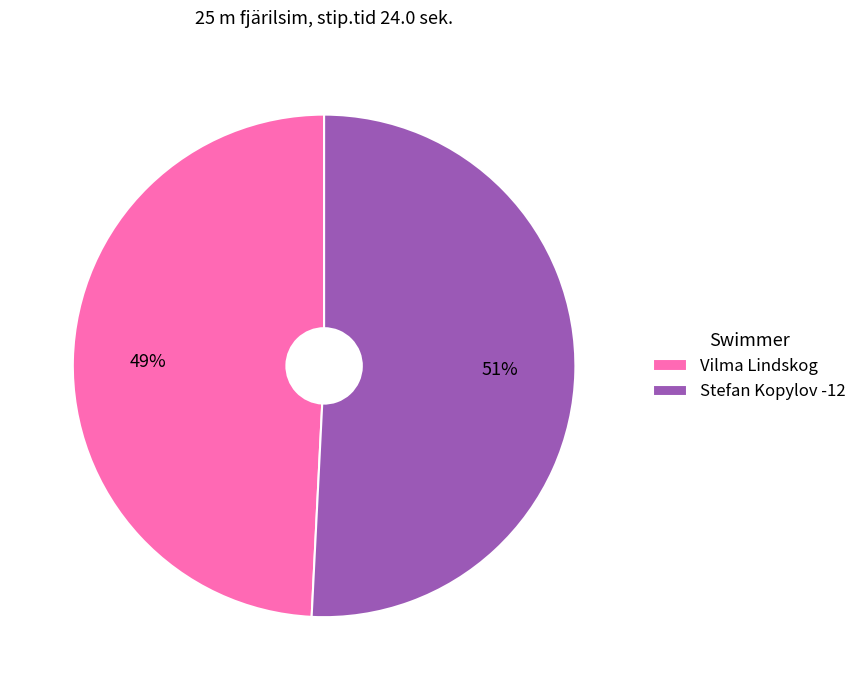

True or false: Vilma Lindskog accounts for 63% of the total.

False